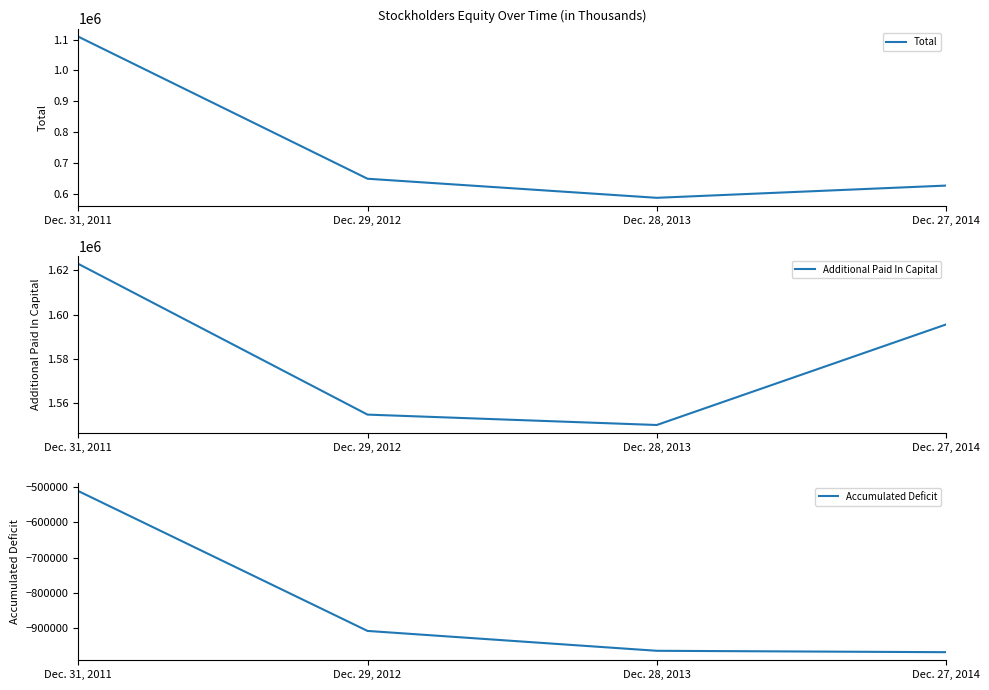

What is the value of the Total point at the 3rd from the left?

586824